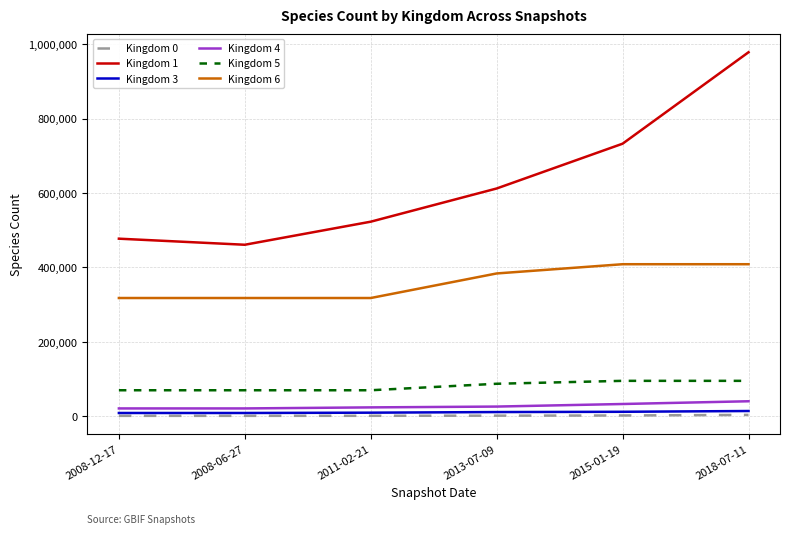

What is the difference between the Kingdom 6 values at 2013-07-09 and 2008-06-27?

66054